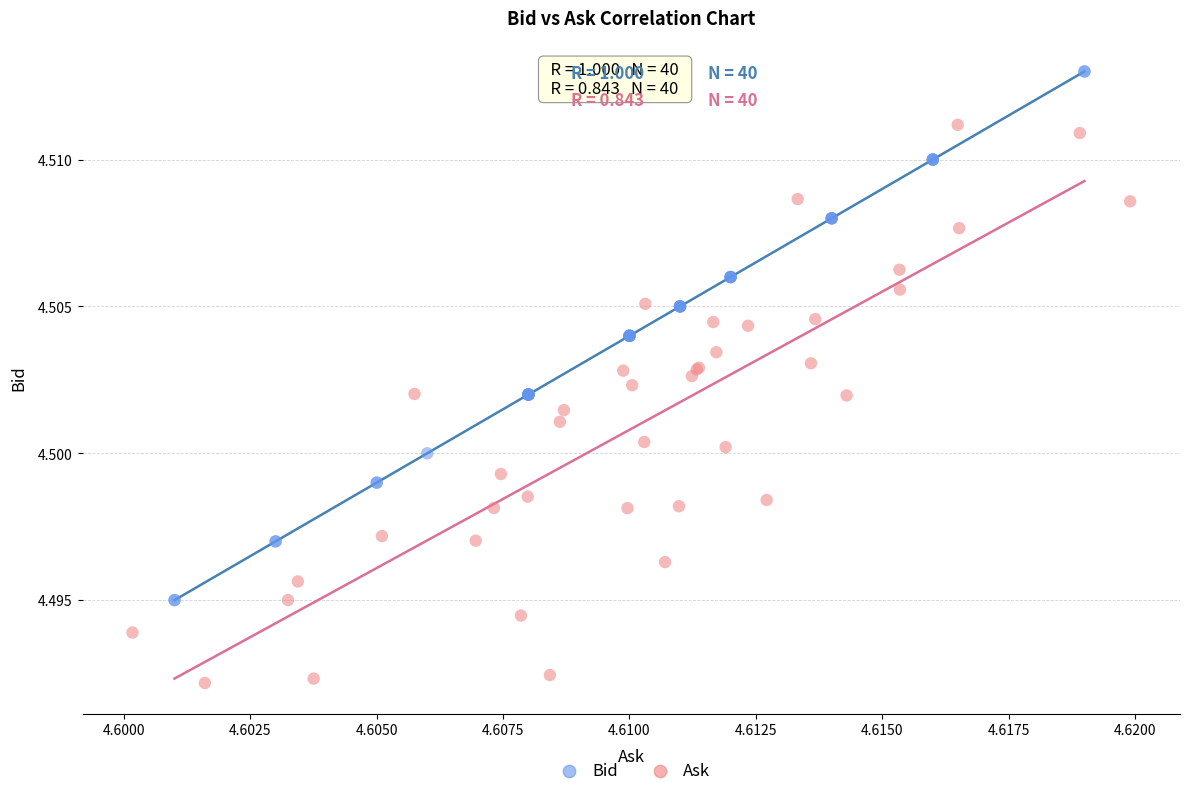

Which series reaches the minimum Y coordinate?

Ask